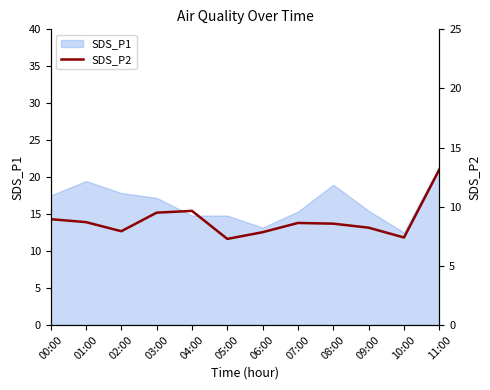

True or false: the data shows 7.9 at 02:00.

True